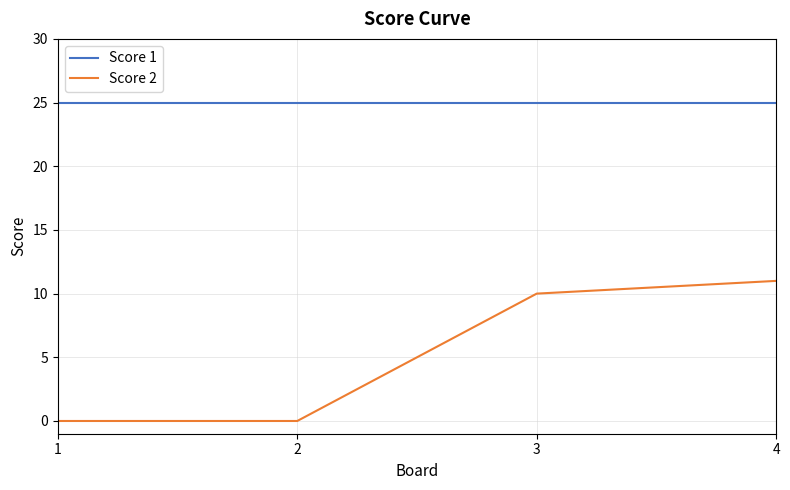

True or false: Score 1 and Score 2 intersect in this chart.

False